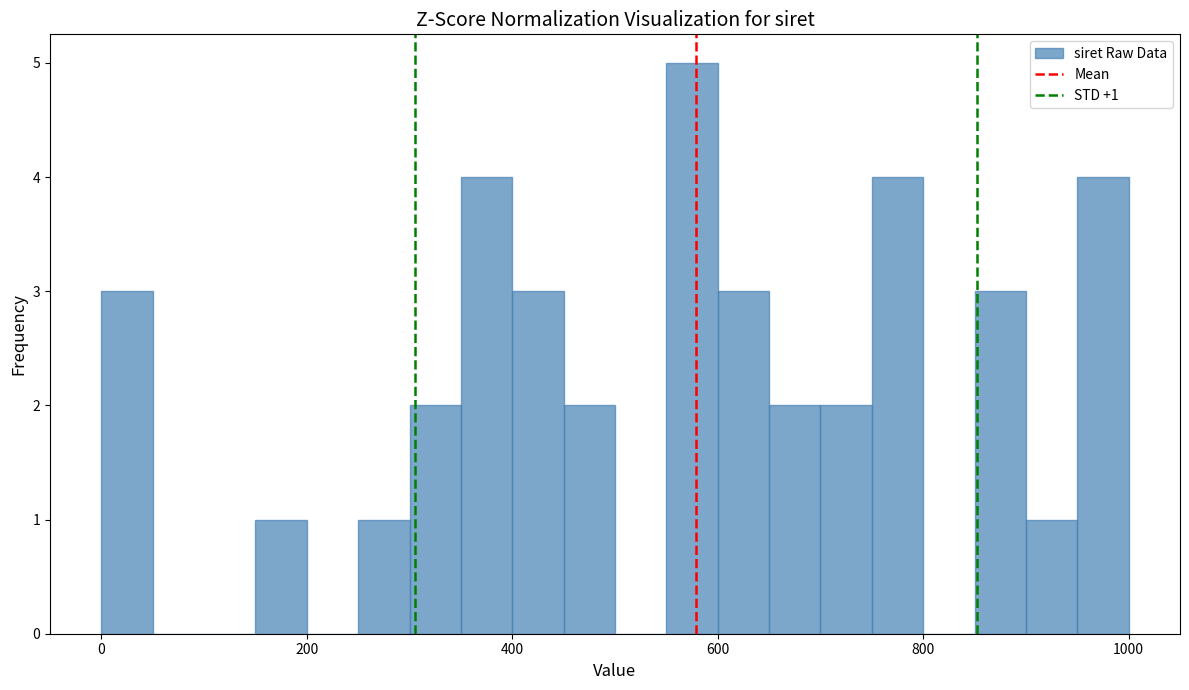

Read against the x-axis, roughly where is the centre of the tallest bar?

580